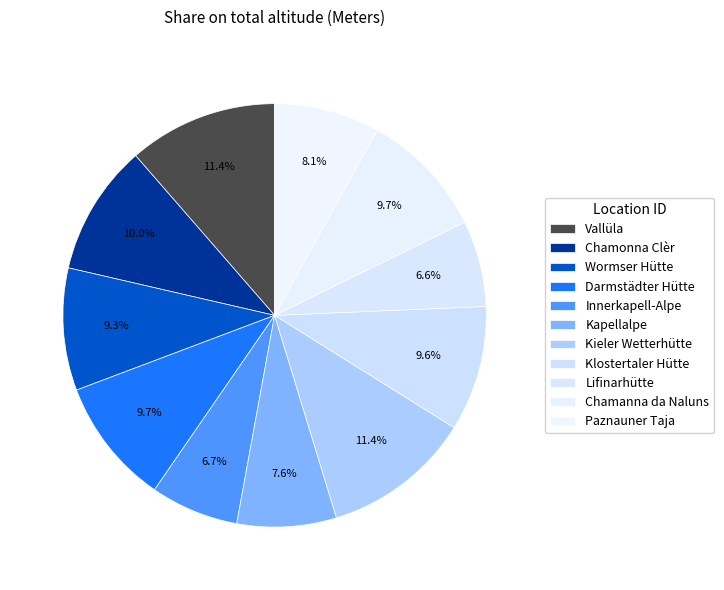

What is the ratio of the value at Vallüla to the value at Lifinarhütte?

1.7